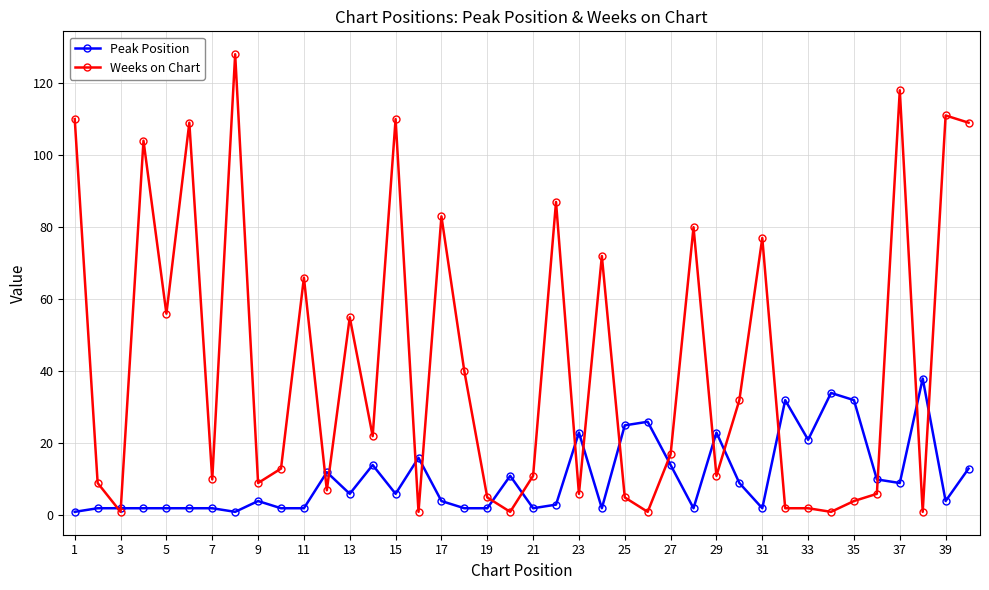

List the series in order of their peak value, highest first.

Weeks on Chart, Peak Position